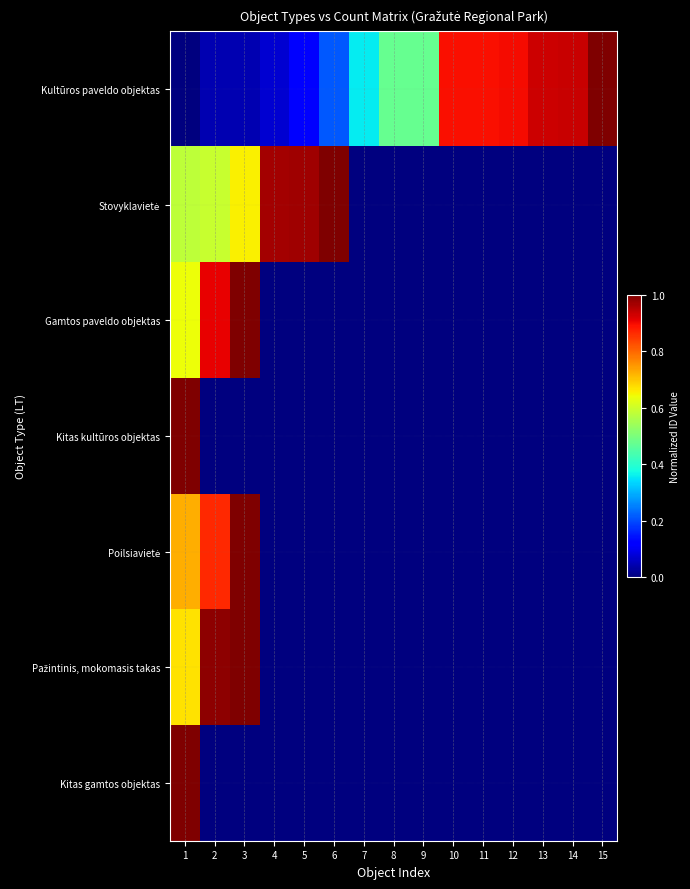

At 8, list the series in order from largest to smallest.

Kultūros paveldo objektas, Stovyklavietė, Gamtos paveldo objektas, Kitas kultūros objektas, Poilsiavietė, Pažintinis, mokomasis takas, Kitas gamtos objektas